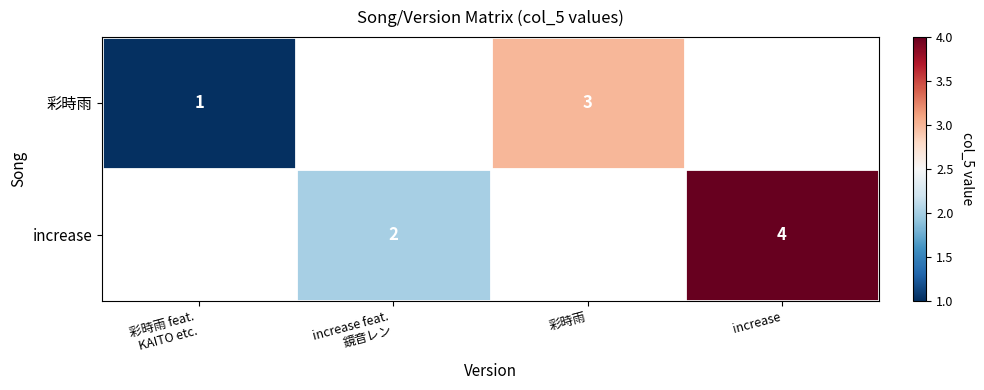

True or false: increase has a value of 4 at increase.

True